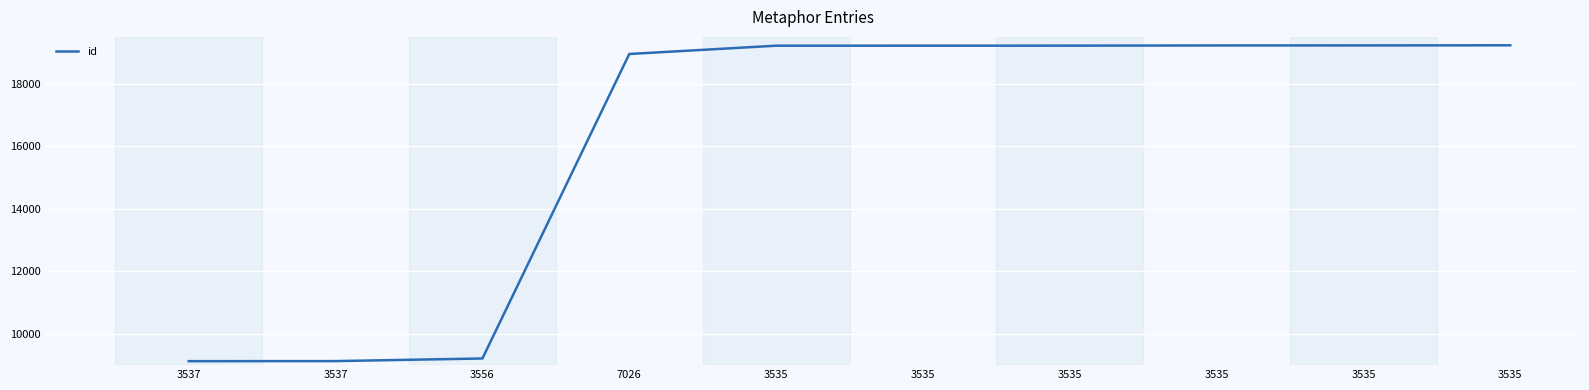

Reading left to right, transcribe all the data shown in this chart.

3537=9127	3537=9129	3556=9213	7026=18953	3535=19218	3535=19219	3535=19220	3535=19226	3535=19227	3535=19231